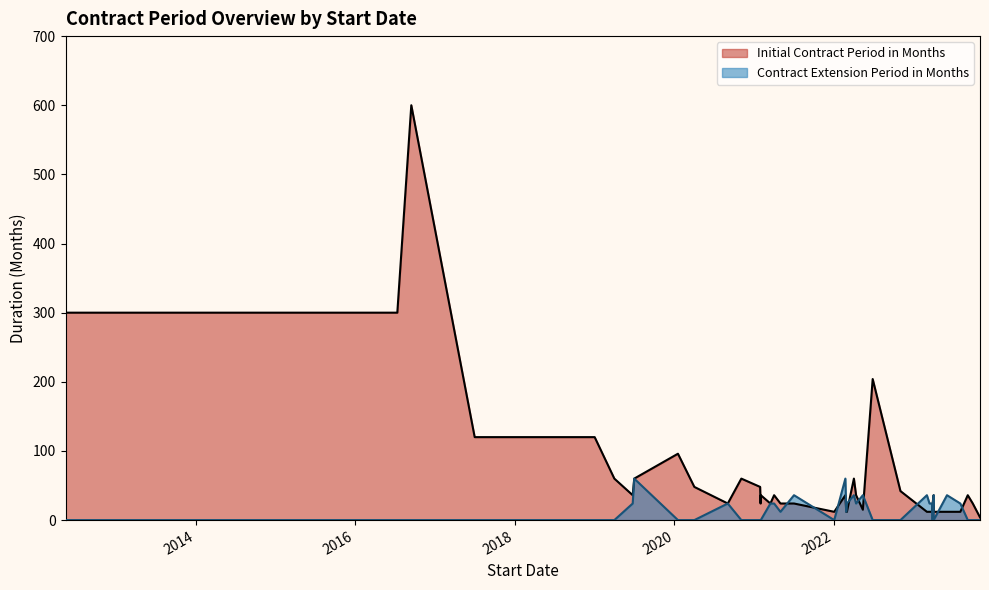

How many intersections are there between Contract Extension Period in Months and Initial Contract Period in Months?

11